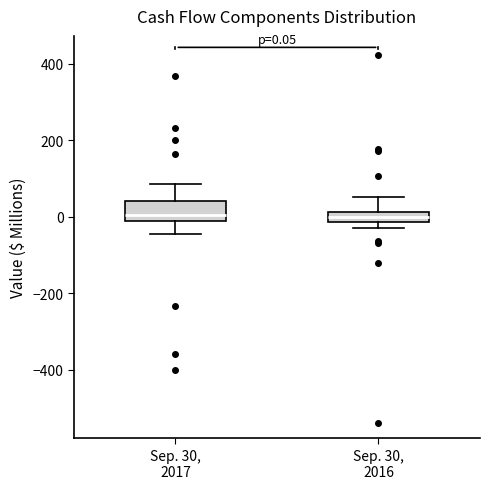

Which box is the tallest, from its lower edge to its upper edge?

Sep. 30, 2017